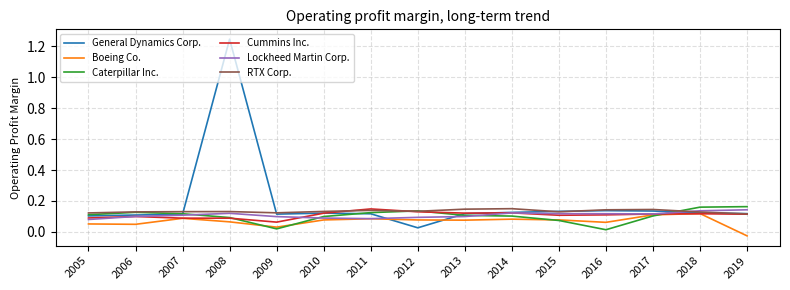

True or false: Boeing Co. has a value of 0.1 at 2017.

True